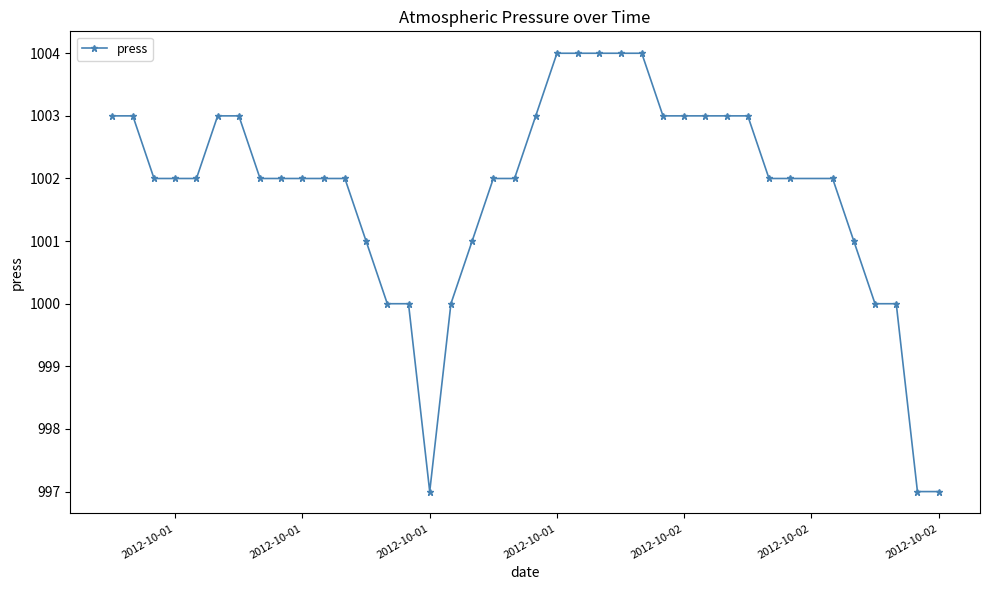

What is the average value?

1002